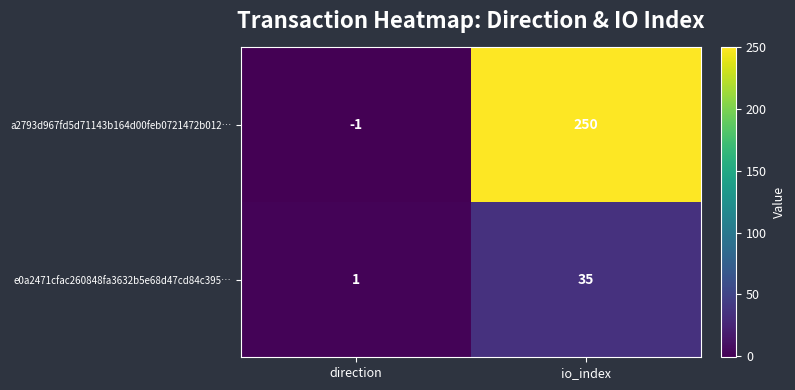

Rank the series by their average value, from highest to lowest.

a2793d967fd5d71143b164d00feb0721472b012…, e0a2471cfac260848fa3632b5e68d47cd84c395…